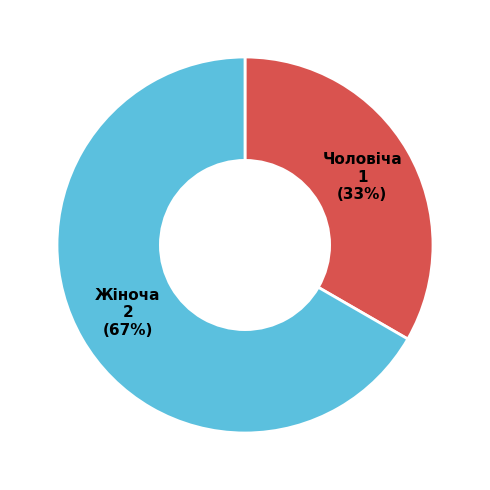

To the nearest percent, what percentage of the pie is Жіноча?

67%